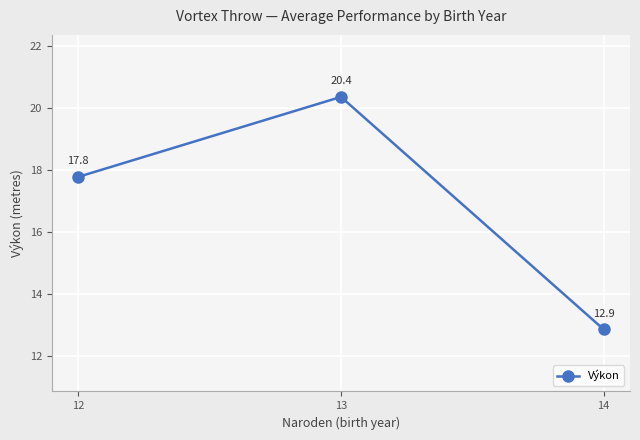

What is the difference between the values at 13 and 12?

2.6